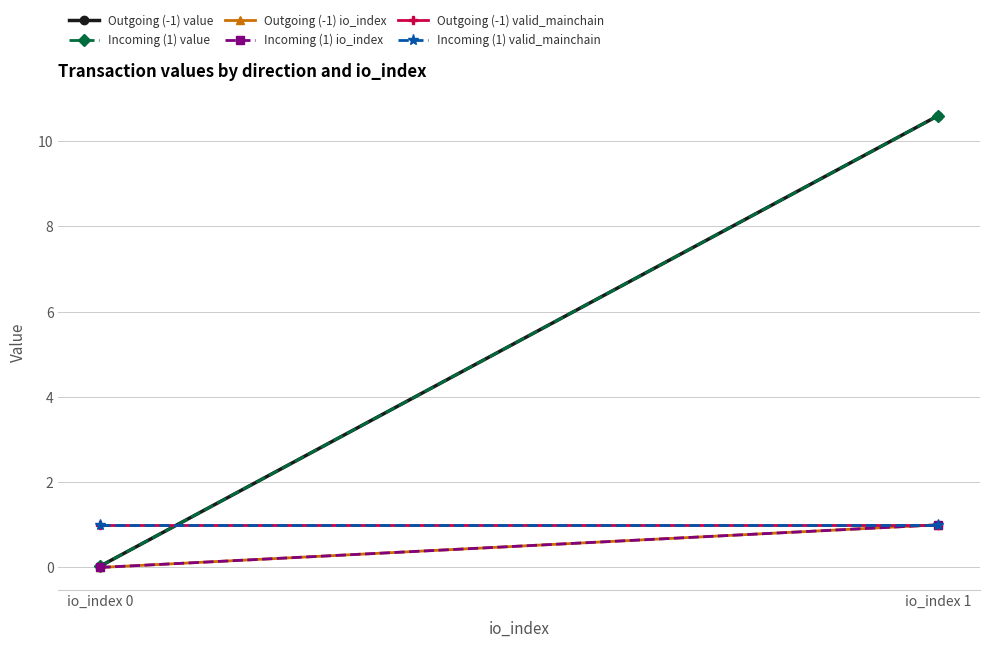

At how many categories does at least one series exceed 4?

1